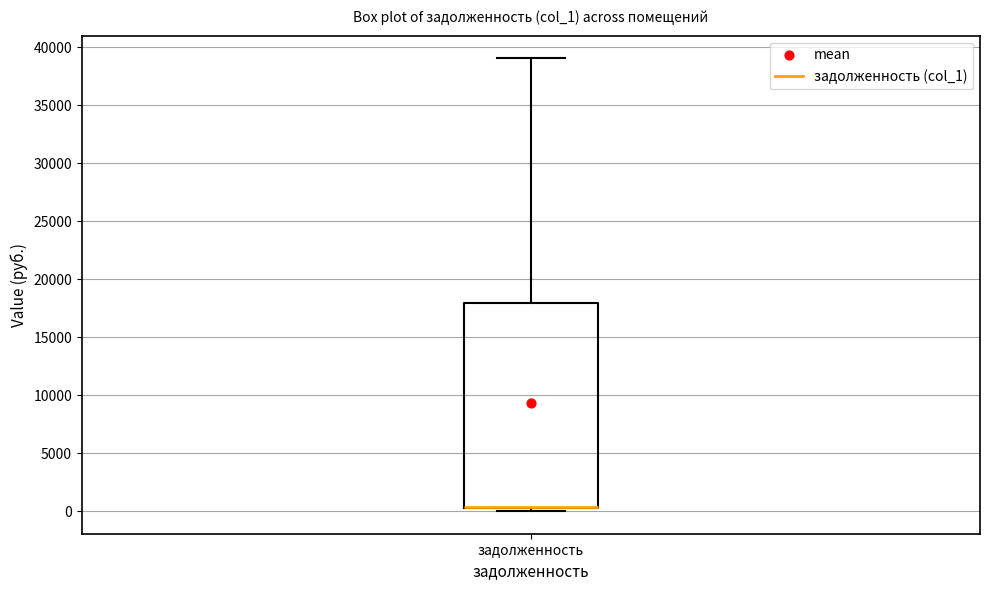

Read this box plot against the y-axis: the position of the median line, the range covered by the box, and the ends of both whiskers. The values are not printed on the chart, so give them approximately, as read against the axis.

median 500 (drawn on the box's lower edge), box 500 to 18000, whiskers 0 to 39000